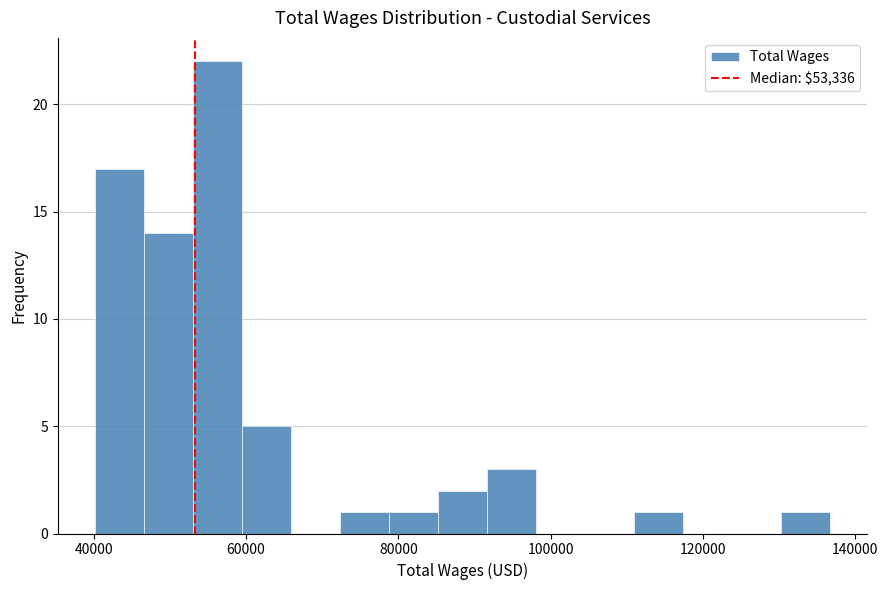

Around what value on the x-axis is the tallest bar? Give the approximate position of its centre, as read against the axis.

56000